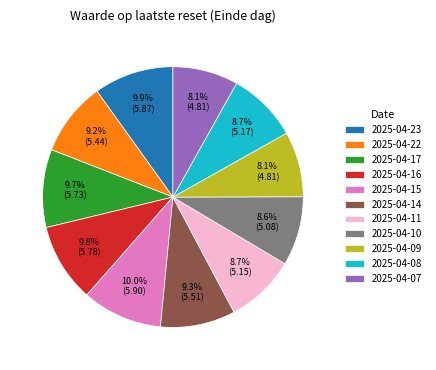

Is the sum of 2025-04-09 and 2025-04-23 greater than half?

No